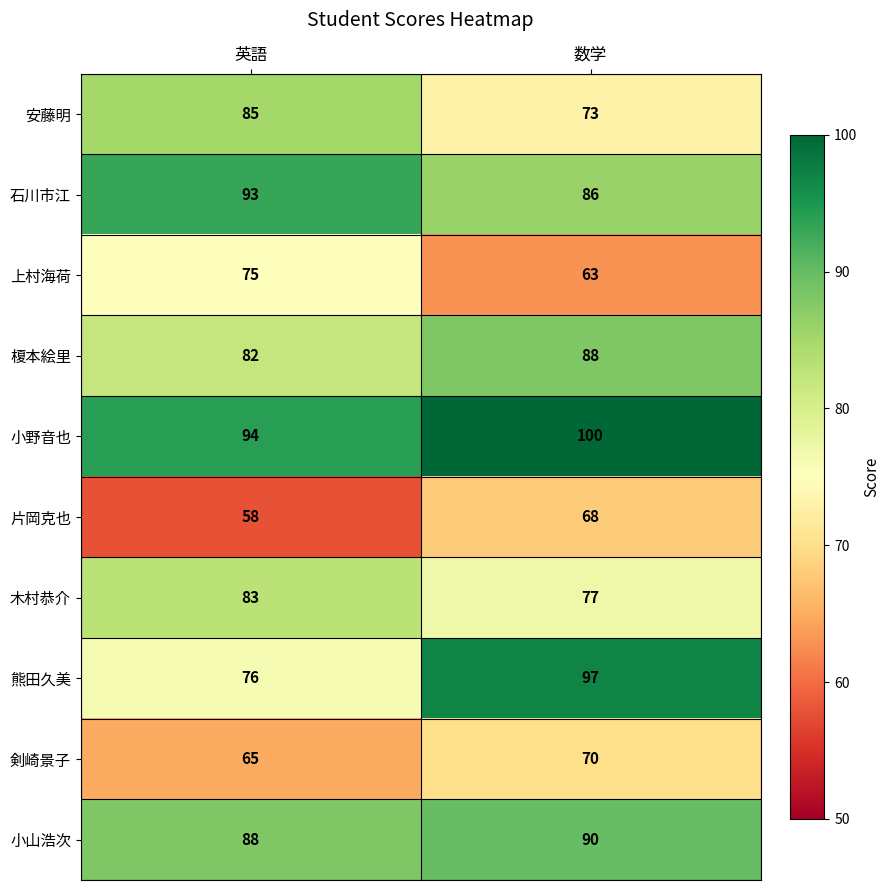

At which category does the chart reach its peak across all series?

数学